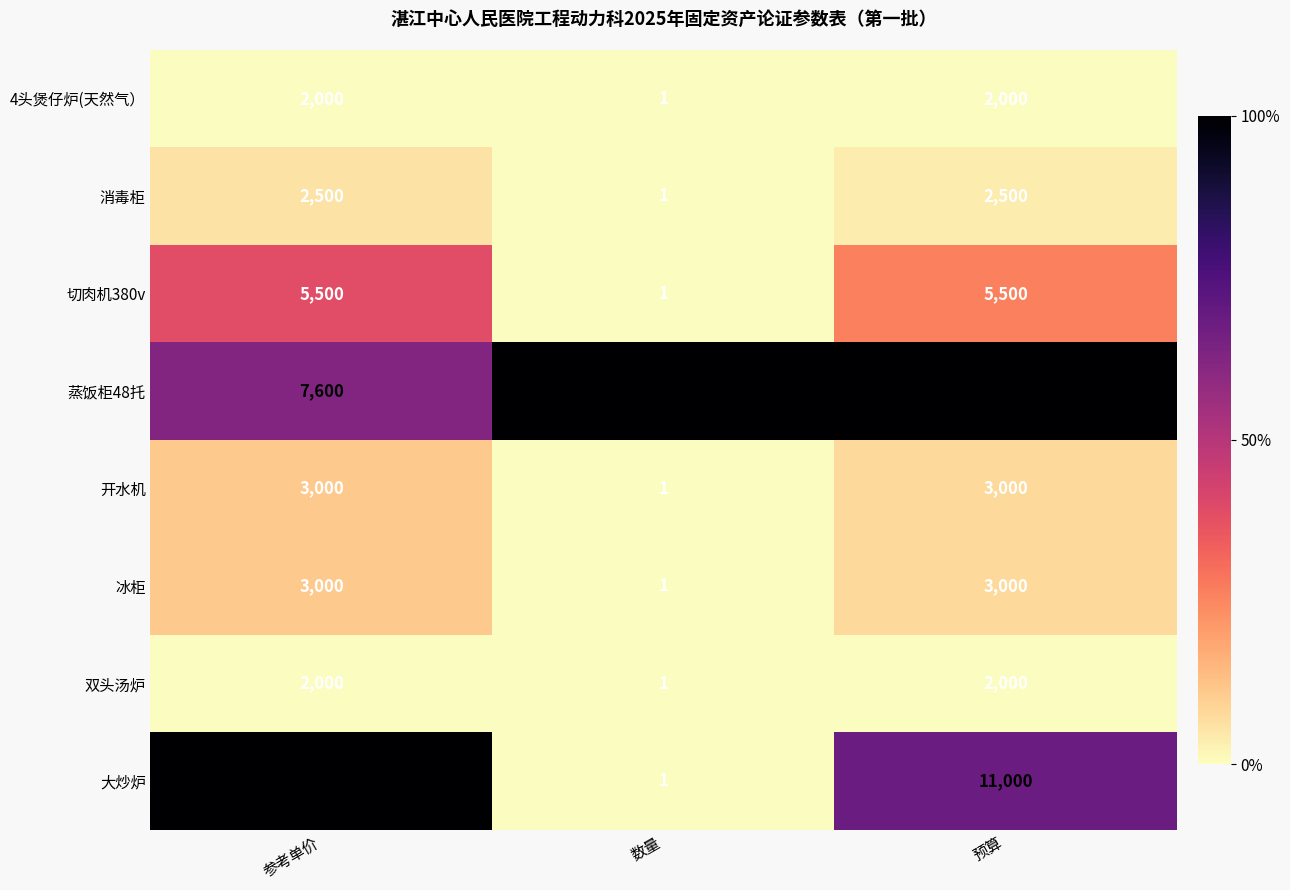

How many distinct data groups are displayed?

8